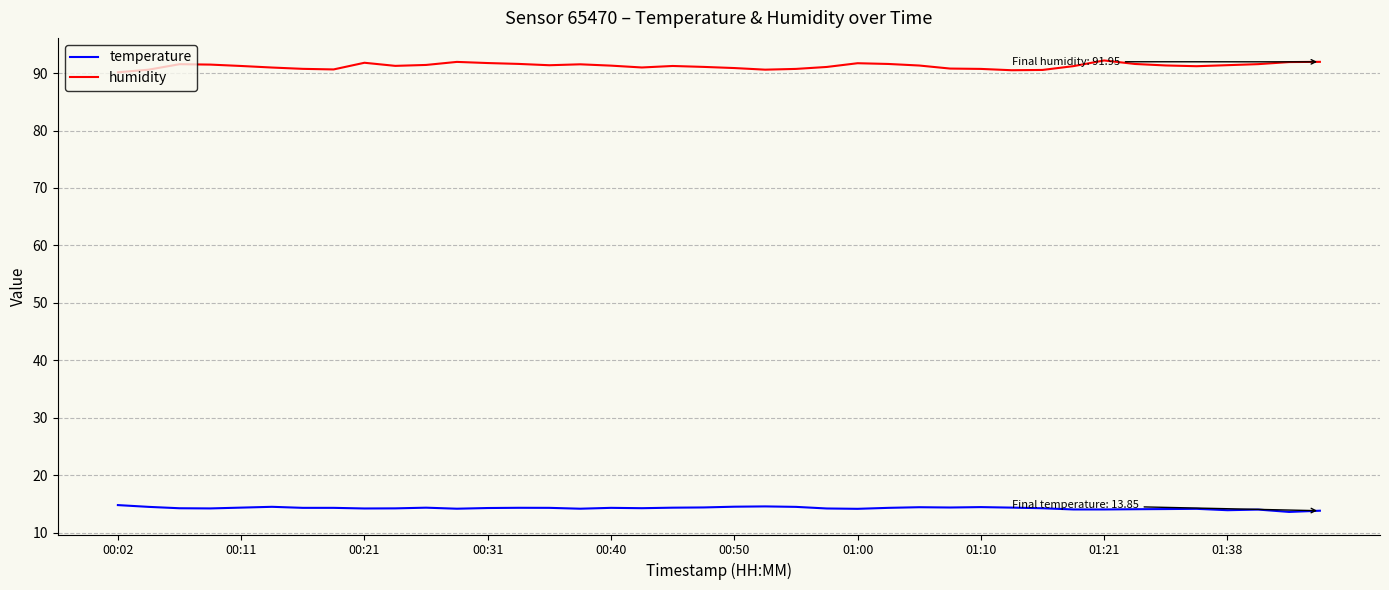

What are all the series names shown in the legend?

temperature, humidity